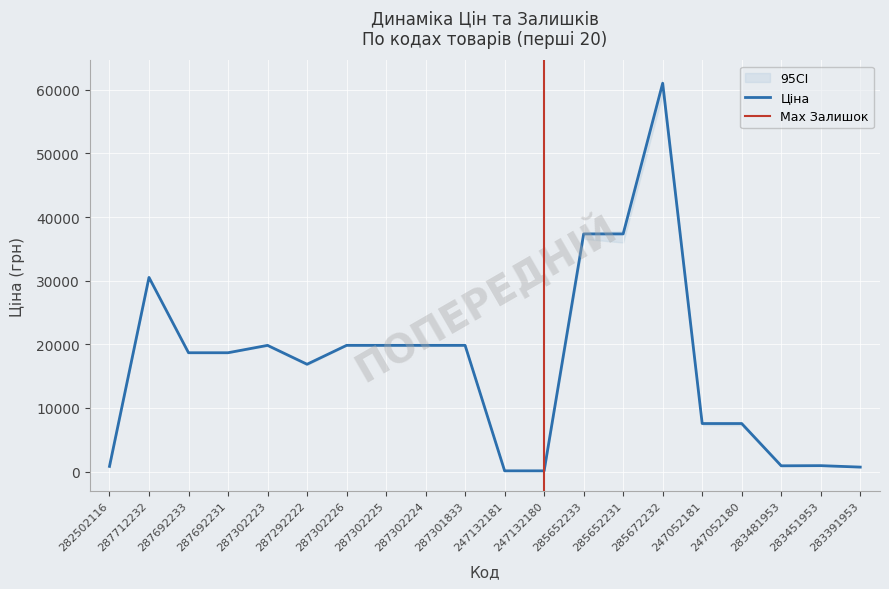

The value at 282502116 is 268.2. True or false?

False